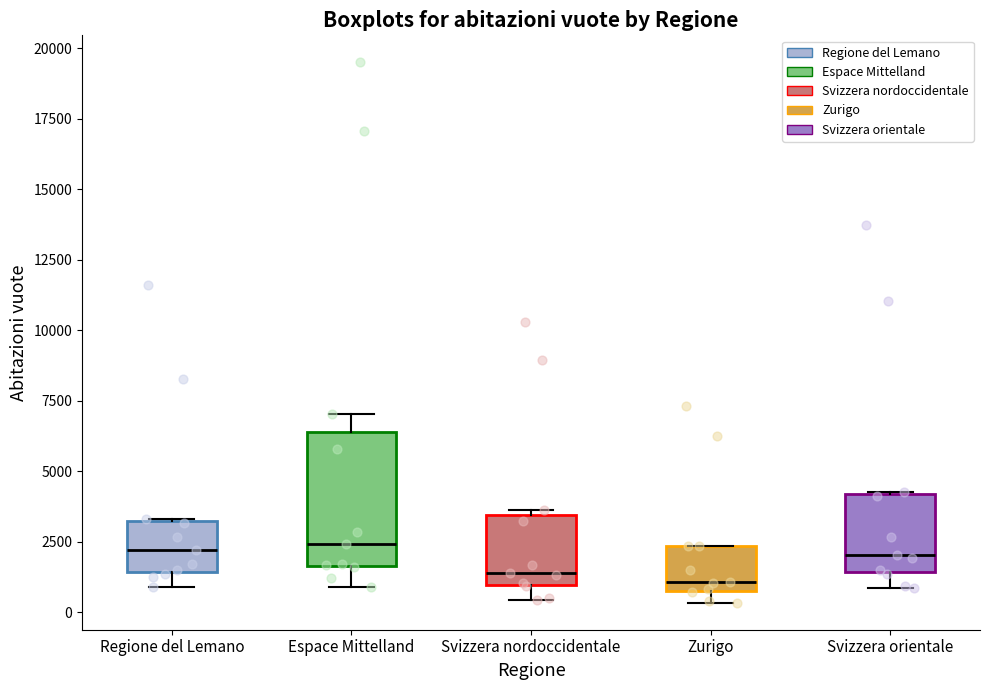

Which box is the tallest, from its lower edge to its upper edge?

Espace Mittelland